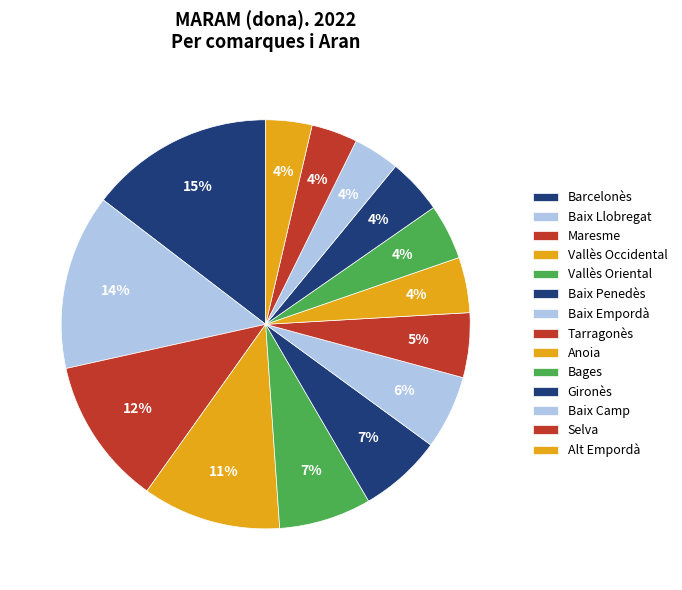

How many slices are in this pie chart?

14